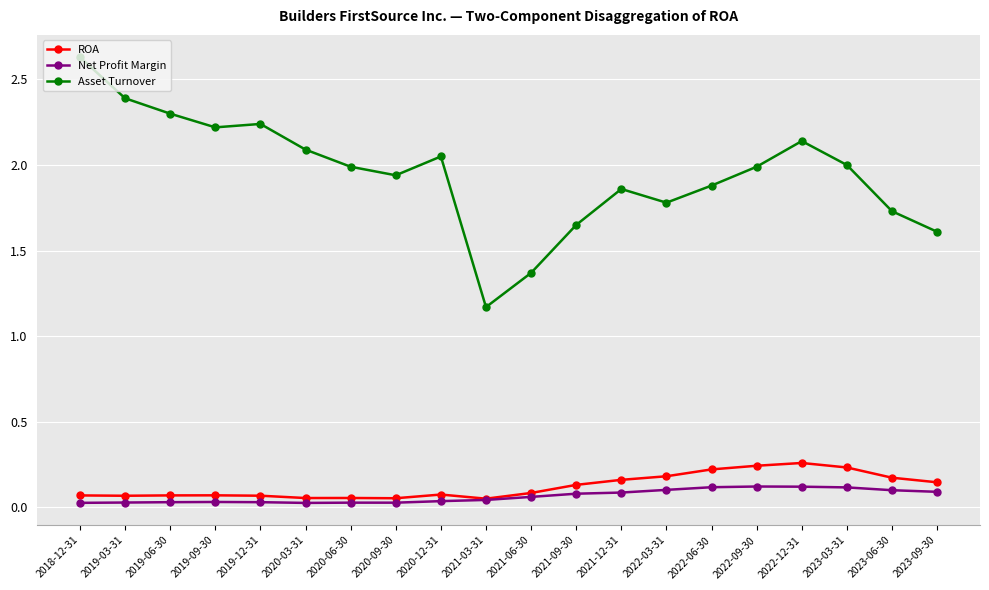

Which series has the largest range (max minus min)?

Asset Turnover